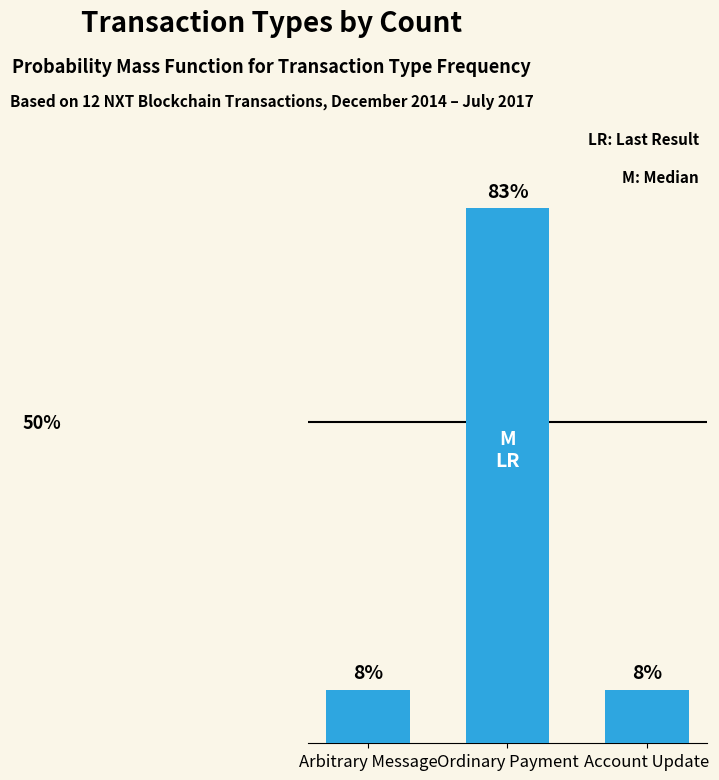

What is the change in value from Arbitrary Message to Ordinary Payment?

+75.0